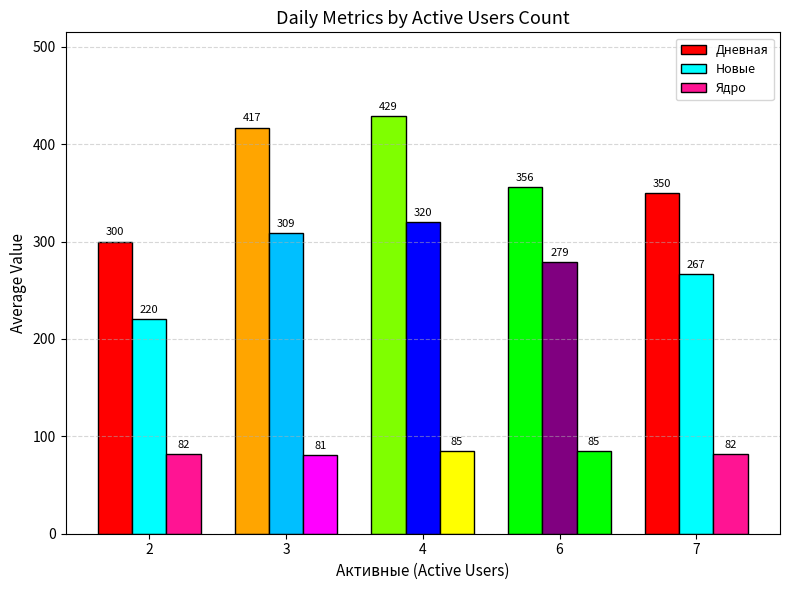

How many series are shown in this chart?

3